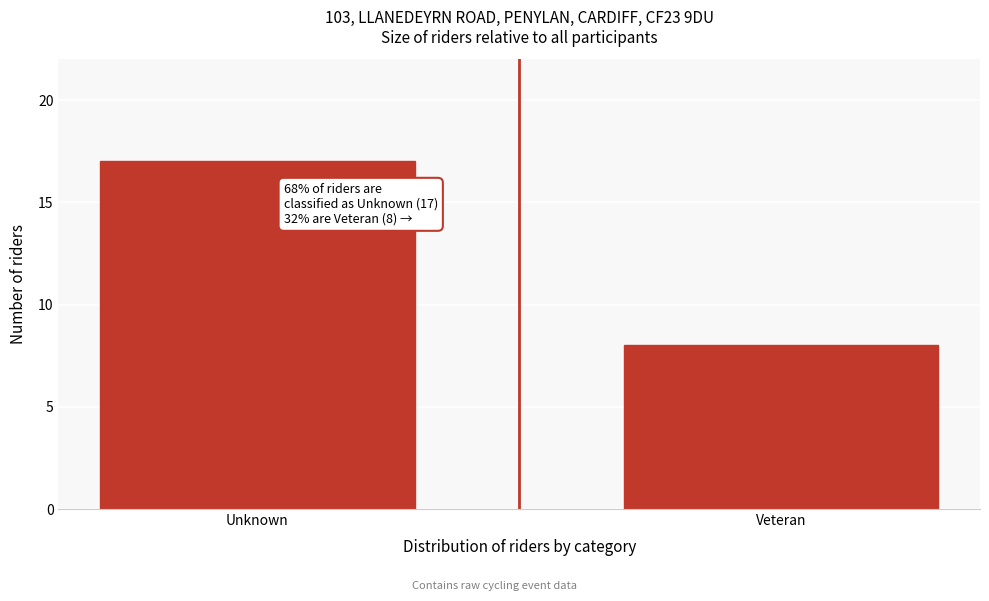

Reading left to right, list all the values displayed in this chart.

17	8